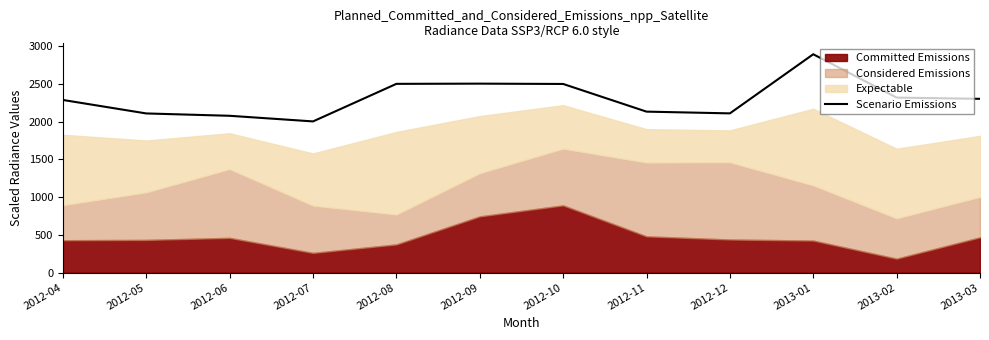

Where does the data first go above 2301?

2012-08